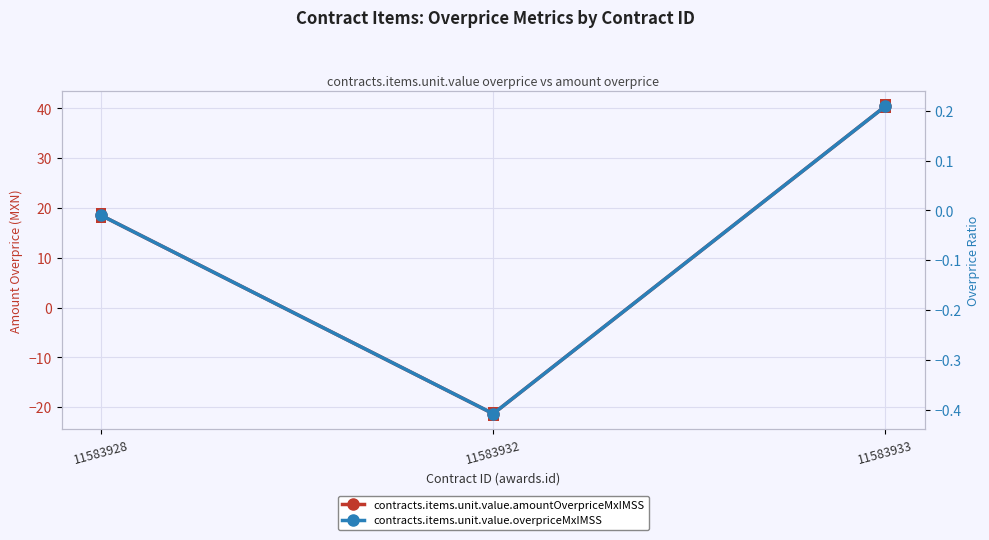

At which label does contracts.items.unit.value.amountOverpriceMxIMSS first exceed 18?

11583928